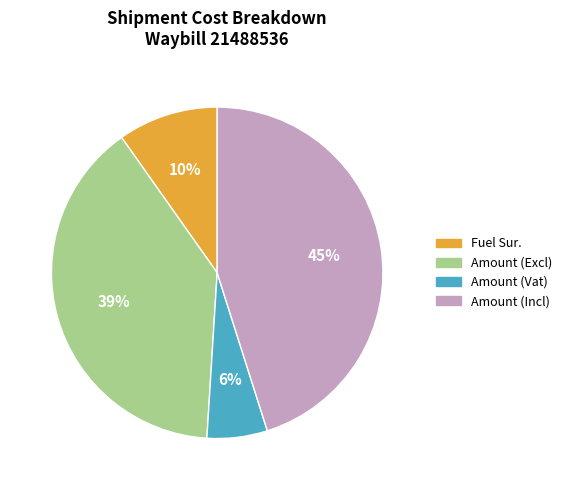

True or false: Amount (Vat) accounts for 6% of the total.

True